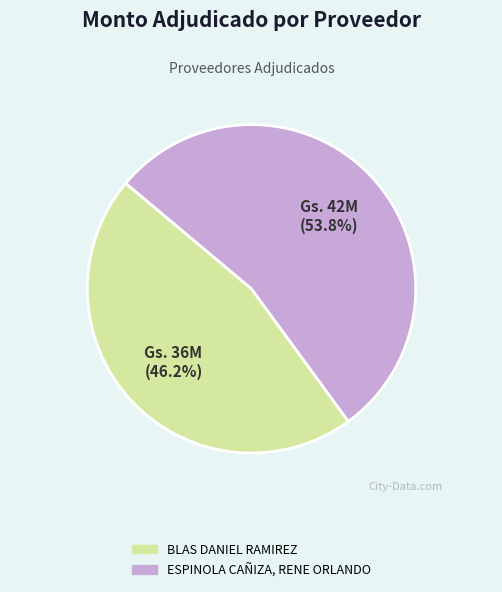

What is the majority slice?

ESPINOLA CAÑIZA, RENE ORLANDO